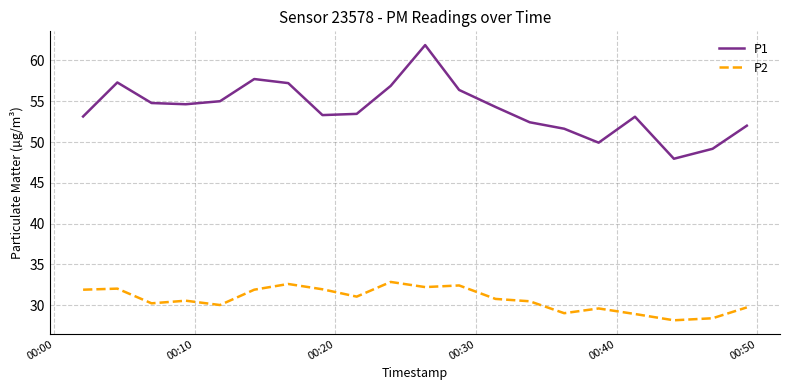

True or false: P2 and P1 cross at least once.

False